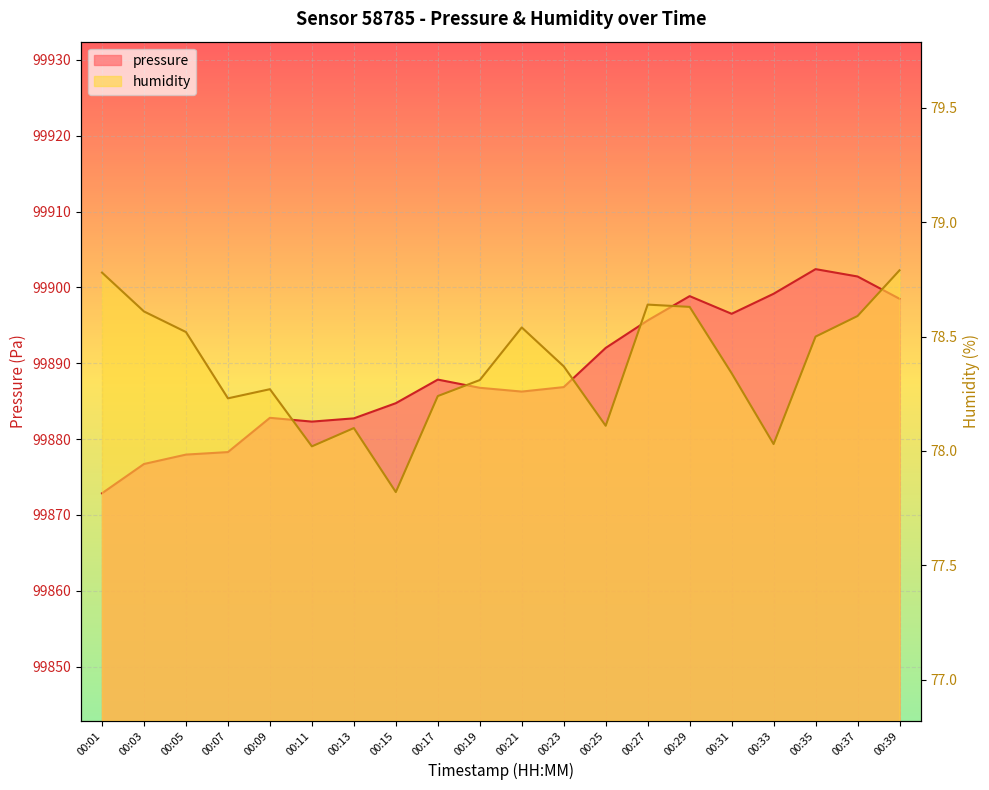

Where is the first local minimum for pressure?

00:11